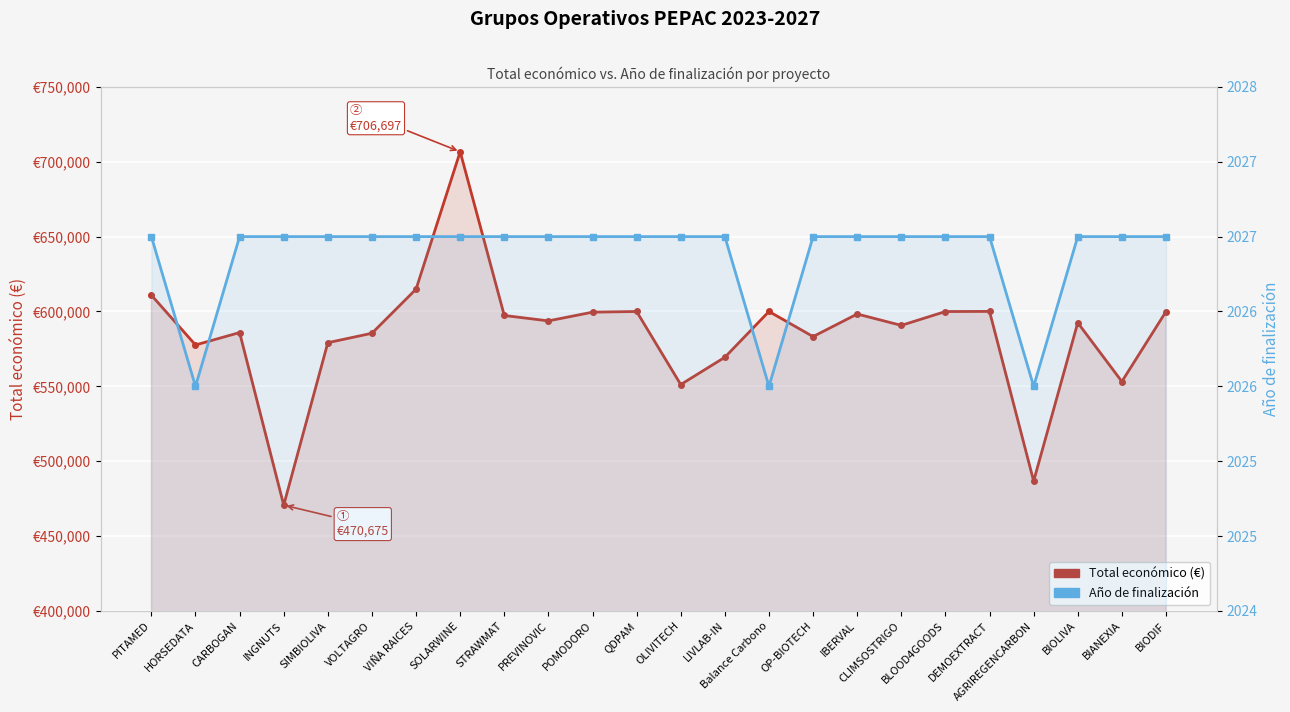

True or false: Total económico (€) and Año de finalización cross at least once.

False